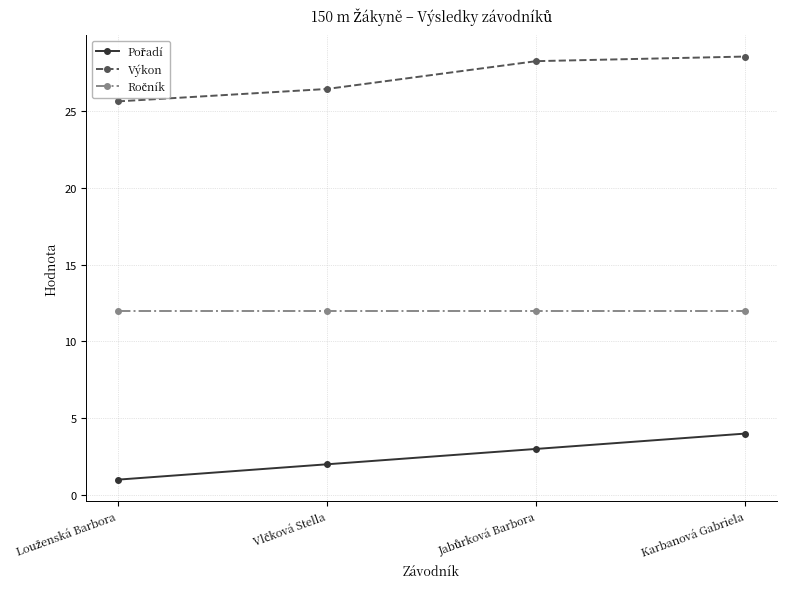

What position from the right is Karbanová Gabriela?

1